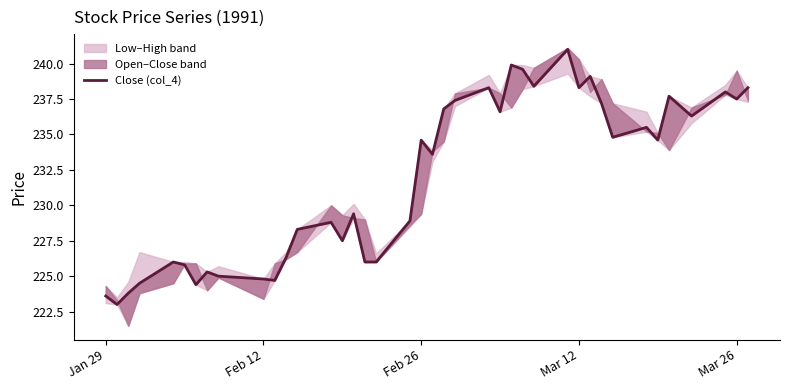

What is the greatest value displayed?

241.0